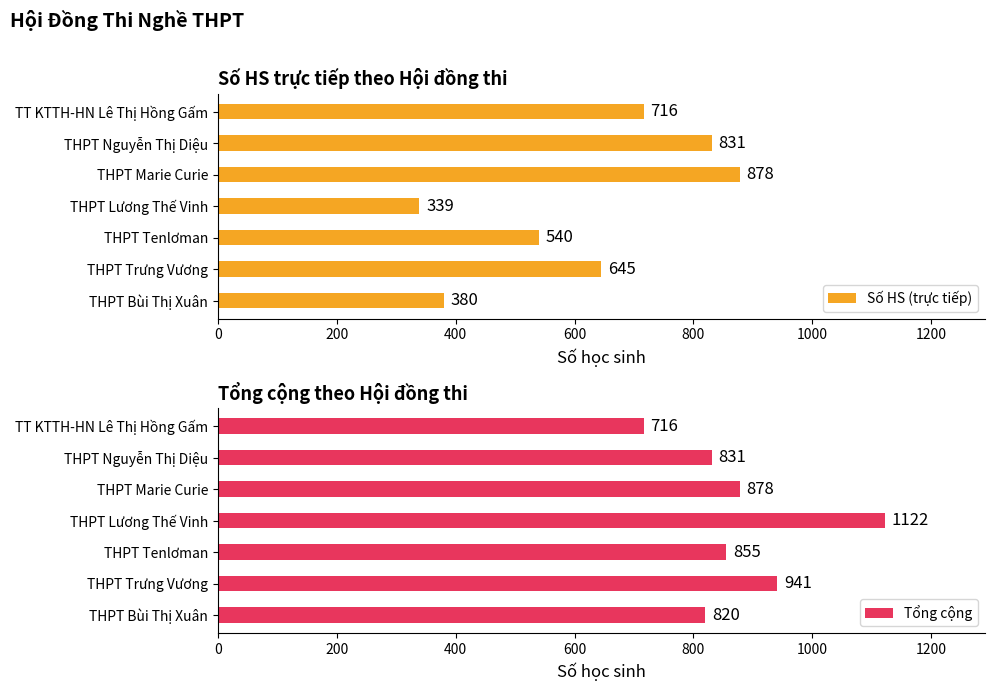

Is it true that Số HS (trực tiếp) equals 380 at THPT Bùi Thị Xuân?

True